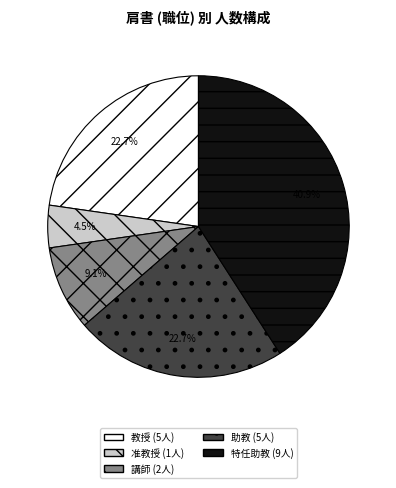

To the nearest percent, what is the average slice percentage?

20%